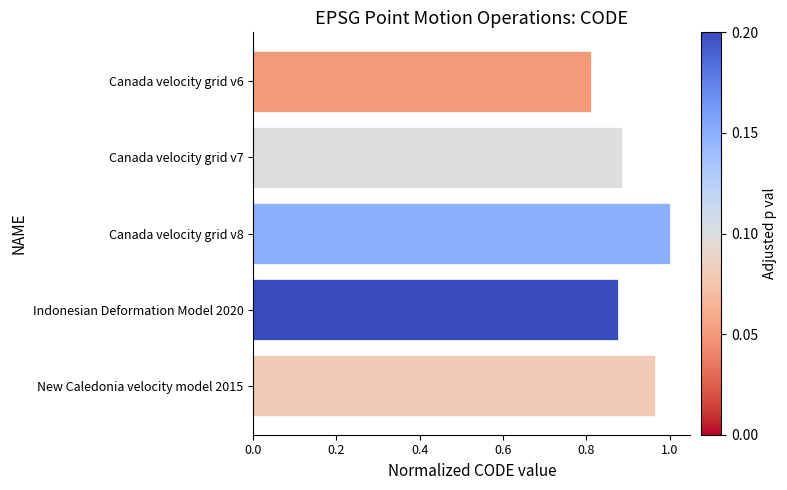

The value at New Caledonia velocity model 2015 is 1.6. True or false?

False